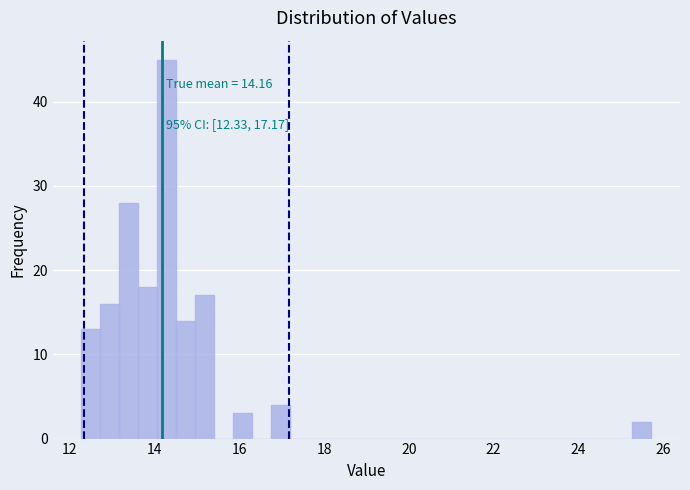

Around what value on the x-axis is the tallest bar? Give the approximate position of its centre, as read against the axis.

14.2